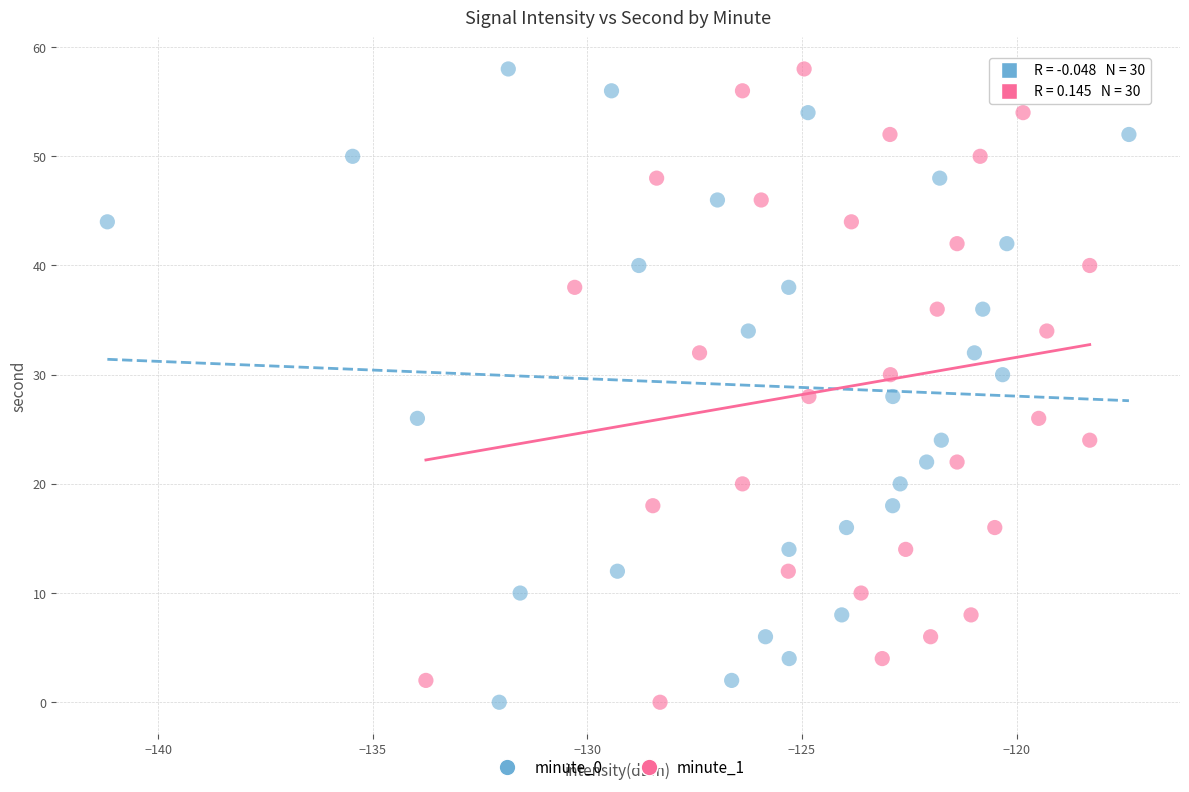

What are all the series names shown in the legend?

minute_0, minute_1